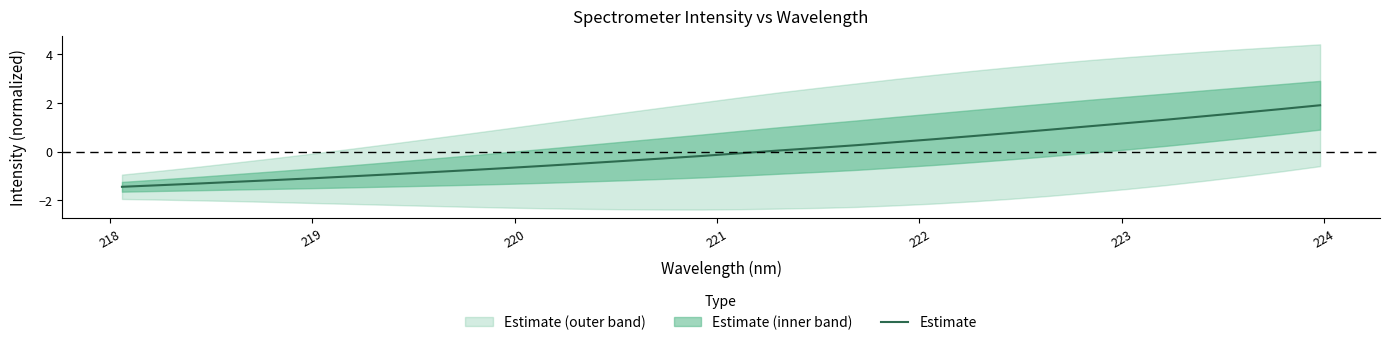

What is the label of the 4th point from the left?

220